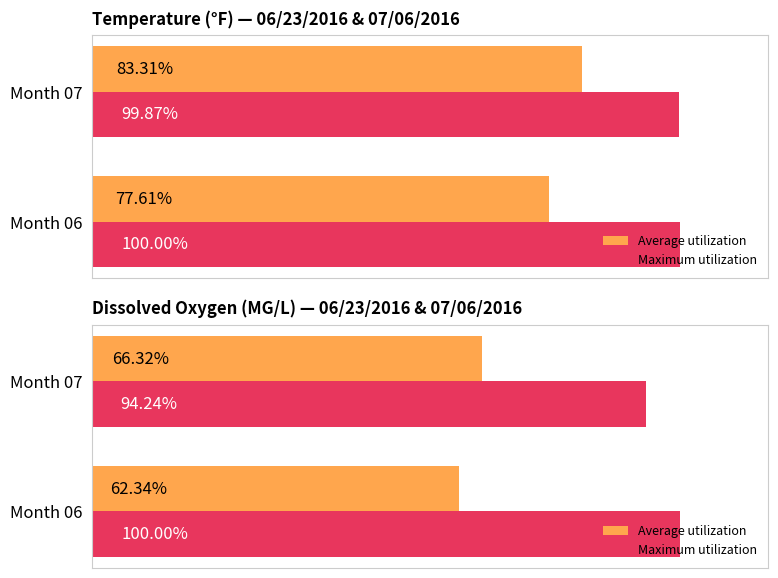

How many groups of bars are there?

2